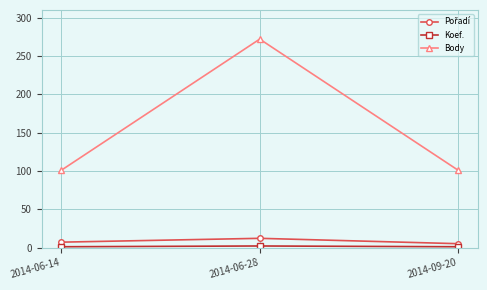

How many lines are shown in the chart?

3